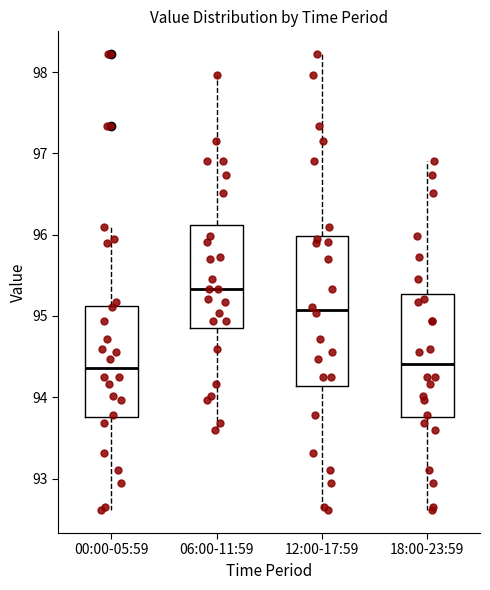

Comparing the boxes themselves (not the whiskers), which one is the tallest?

12:00-17:59